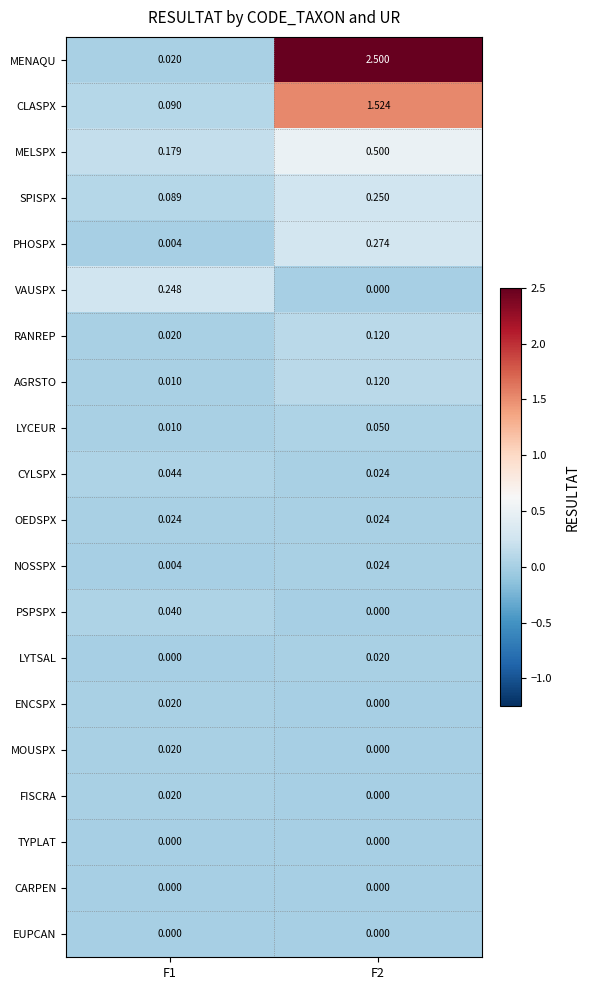

Which series has the largest range (max minus min)?

MENAQU